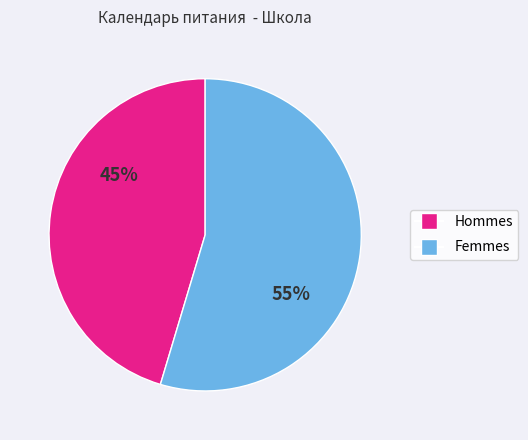

What percentage is the Hommes slice, to the nearest percent?

45%